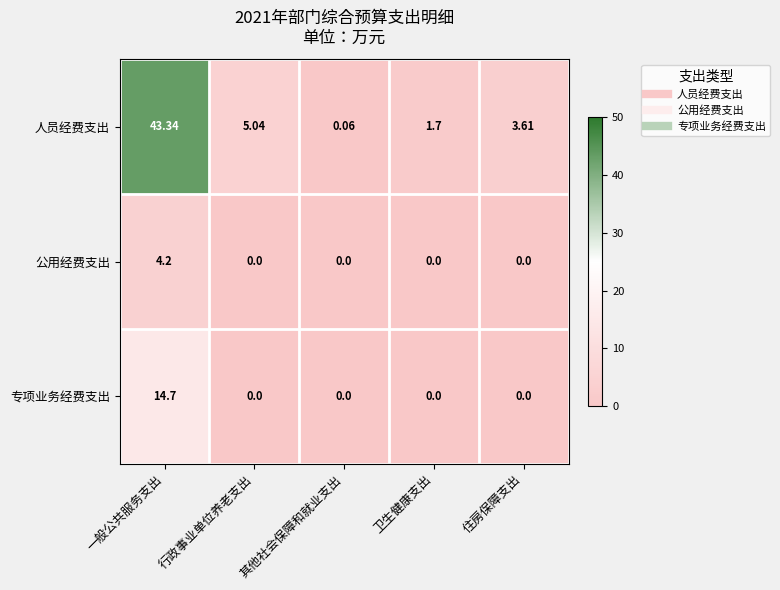

Which category has the highest value in the 公用经费支出 series?

一般公共服务支出